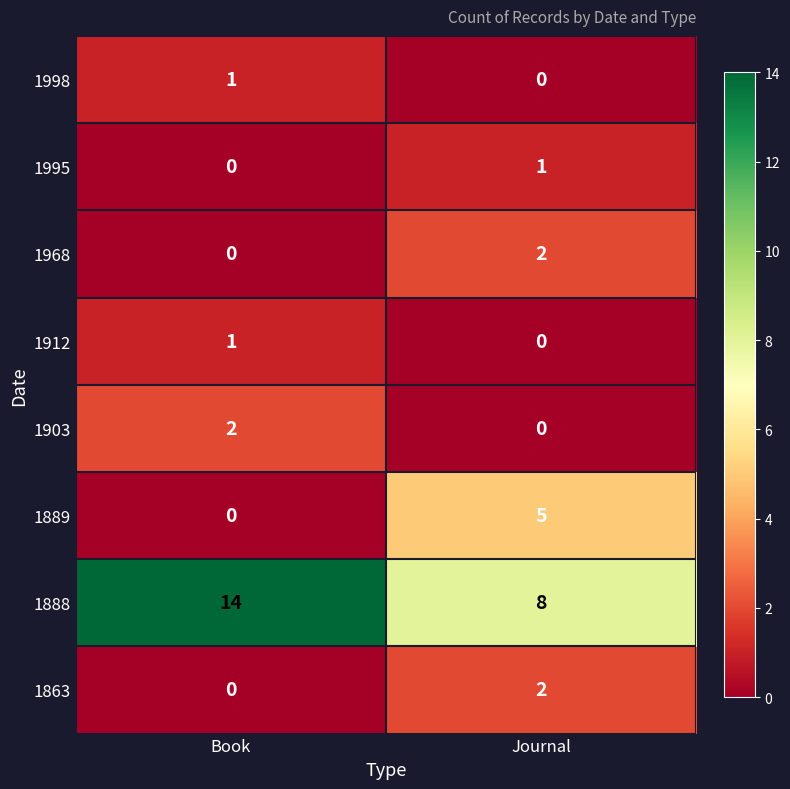

What is the maximum value shown in the chart?

14